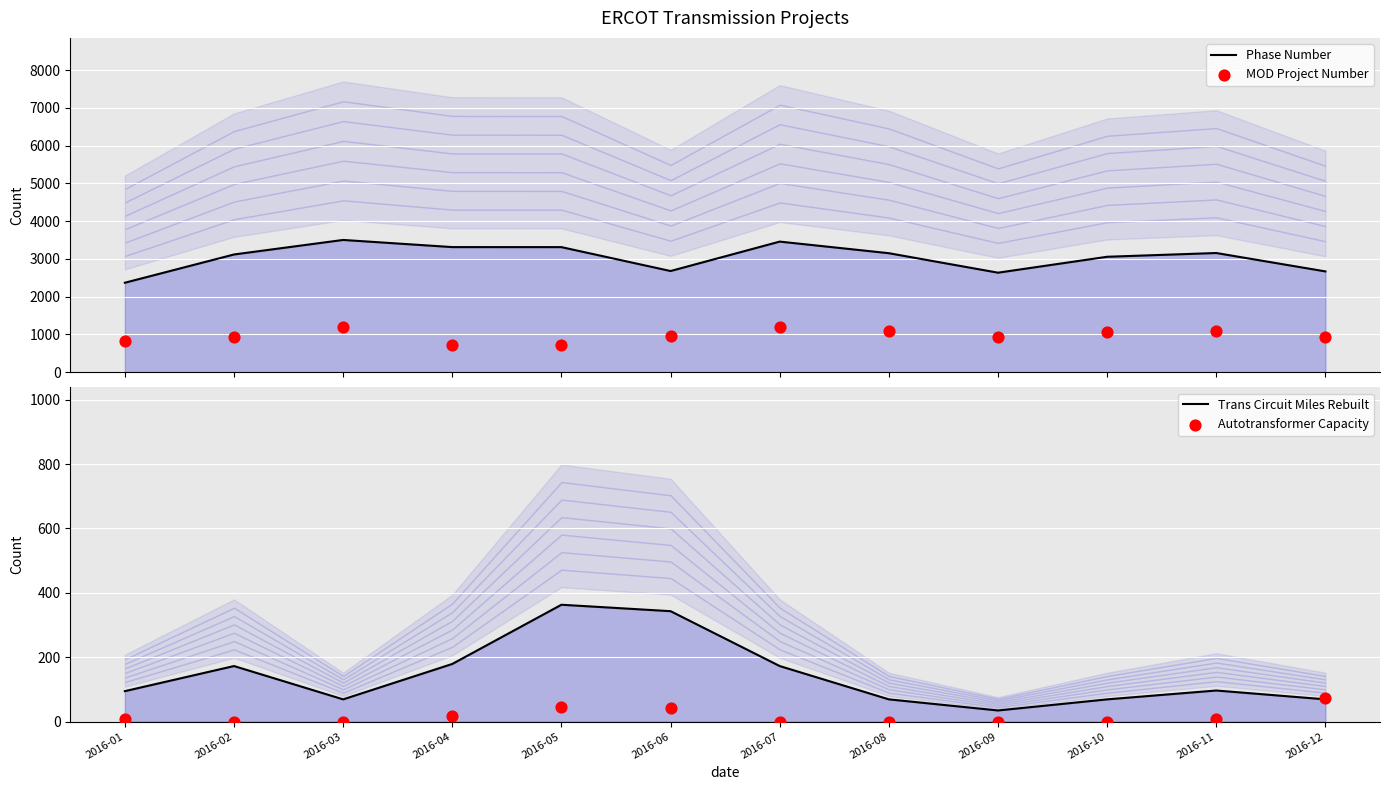

What are all the series names shown in the legend?

Phase Number, MOD Project Number, Trans Circuit Miles Rebuilt, Autotransformer Capacity